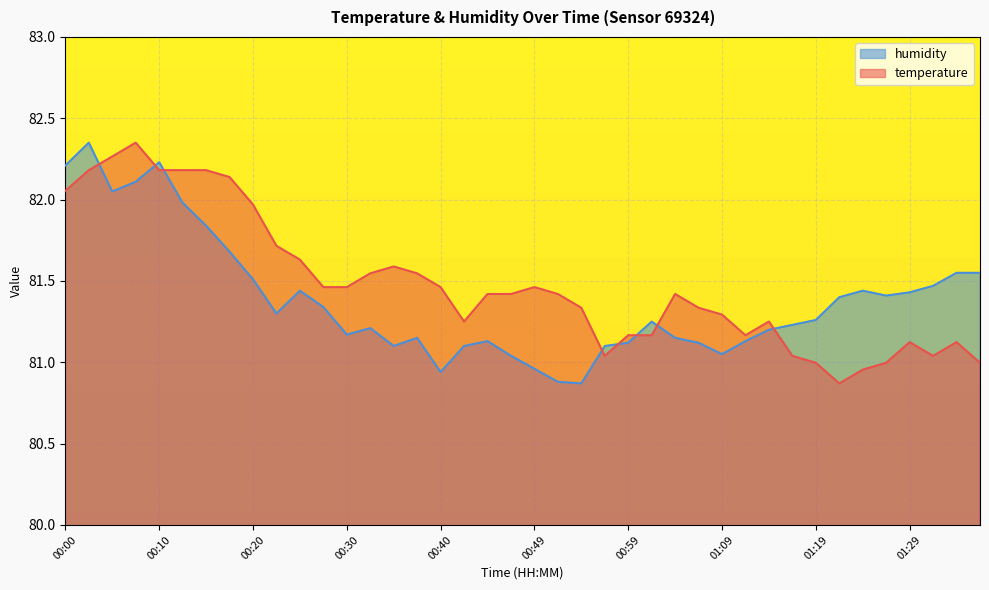

The value of temperature at 01:36 is 49.0. True or false?

False